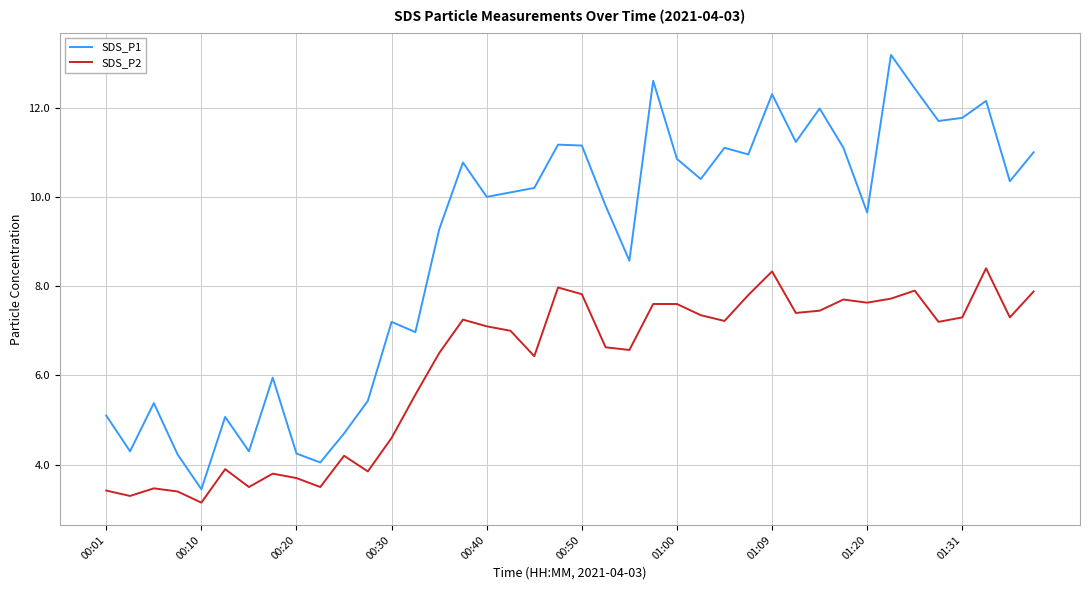

What is the lowest value of the SDS_P1 series?

3.5